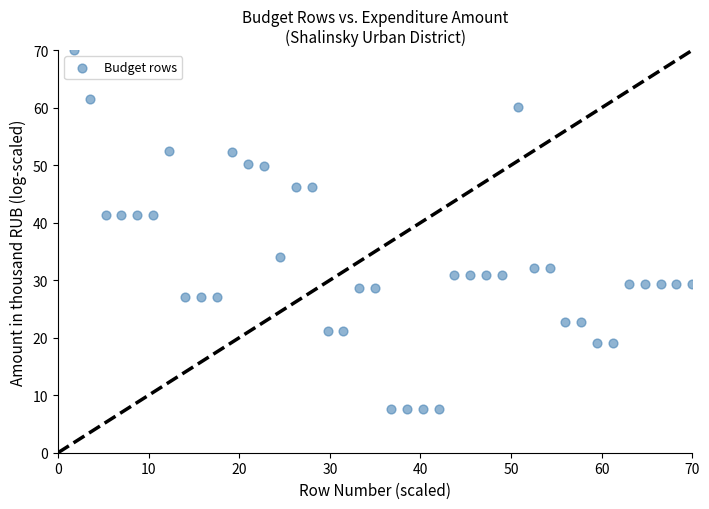

What is the range of Y values (max minus min)?

62.4